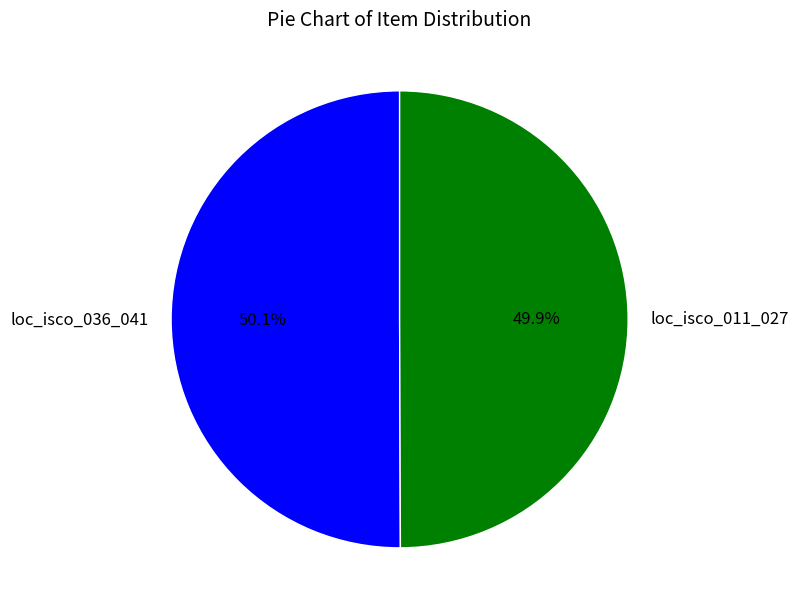

Combined, do loc_isco_036_041 and loc_isco_011_027 account for over 50%?

Yes